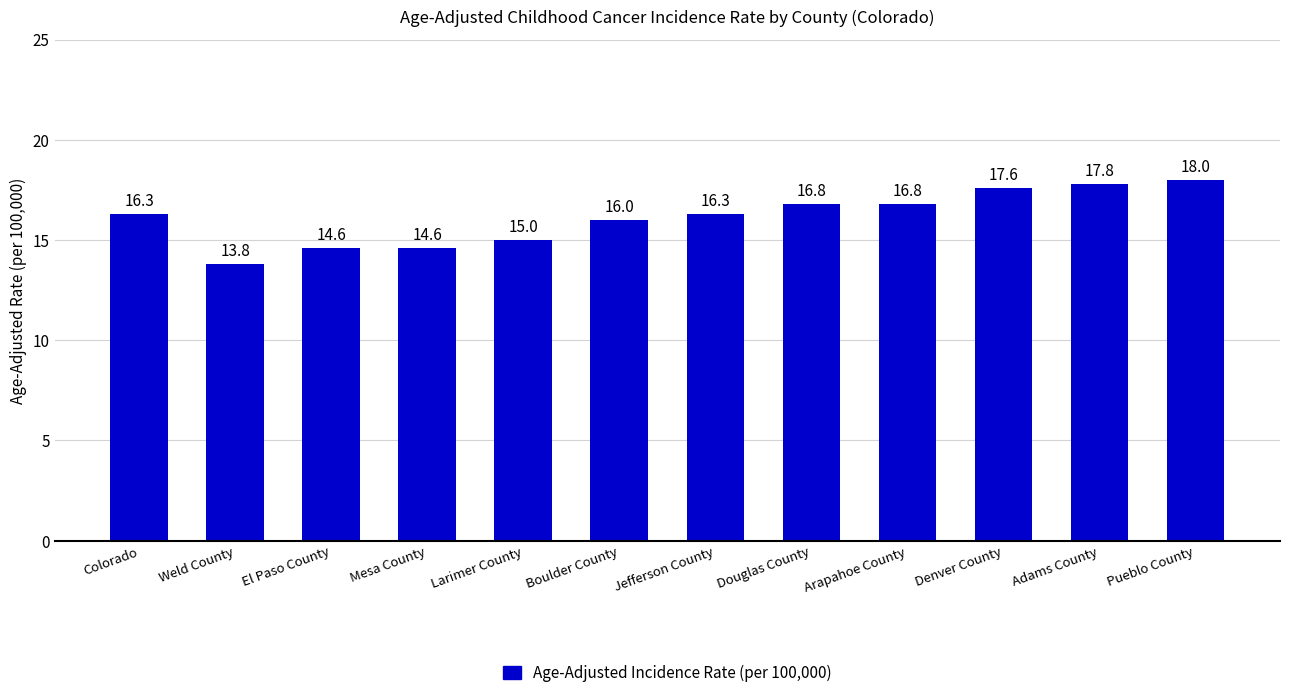

What is the ratio of the value at Jefferson County to the value at Arapahoe County?

1.0